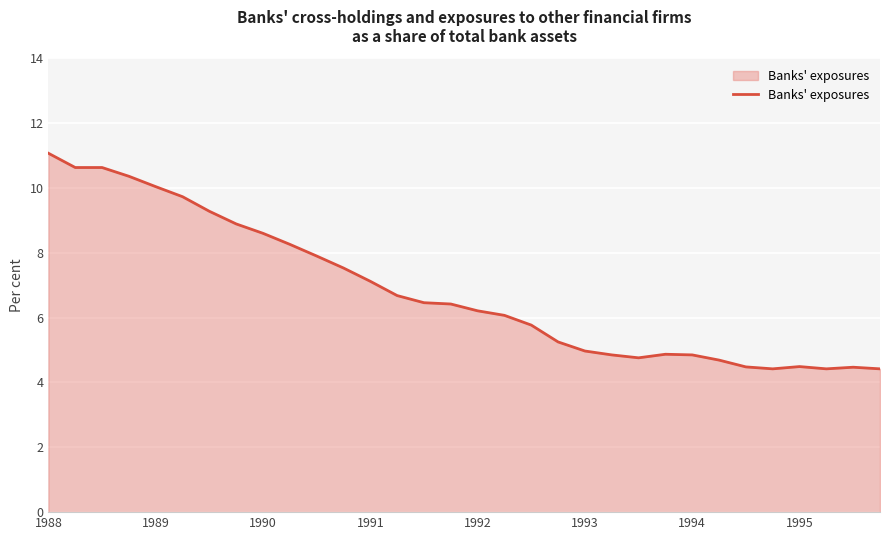

What is the minimum value shown in the chart?

4.4